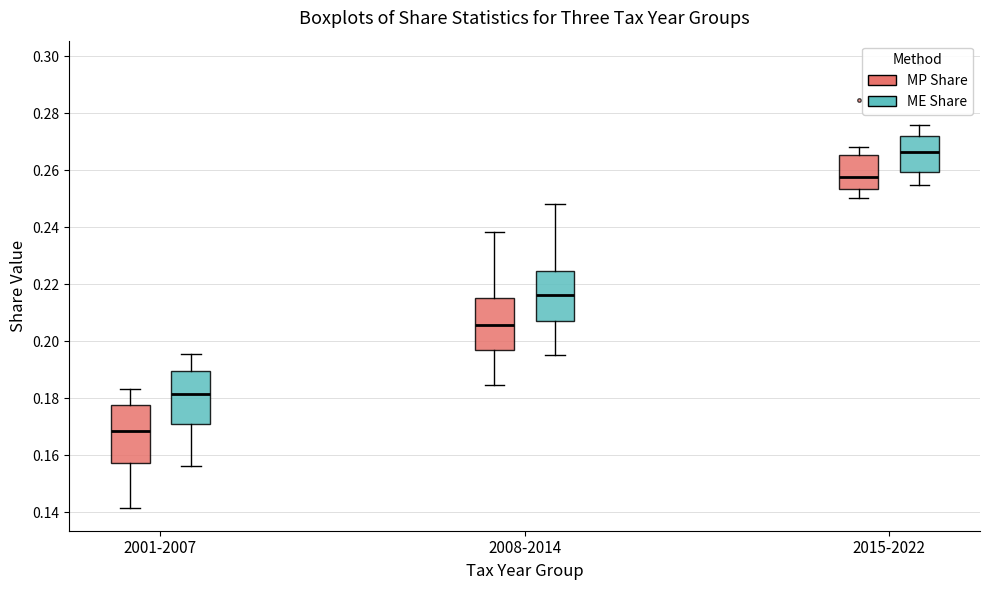

Which box's median line is the highest?

2015-2022 (ME Share)